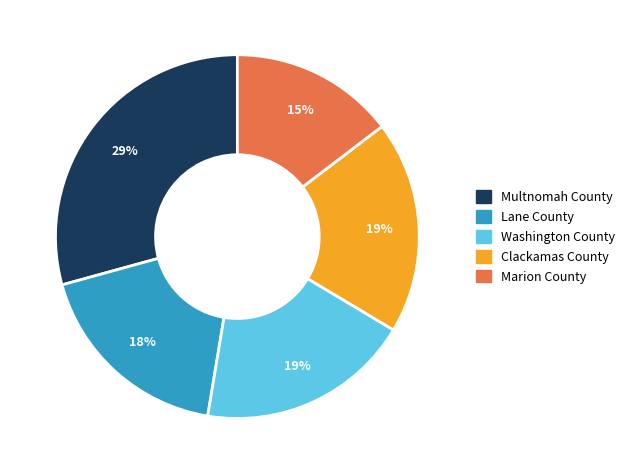

Count the number of slices in the pie.

5